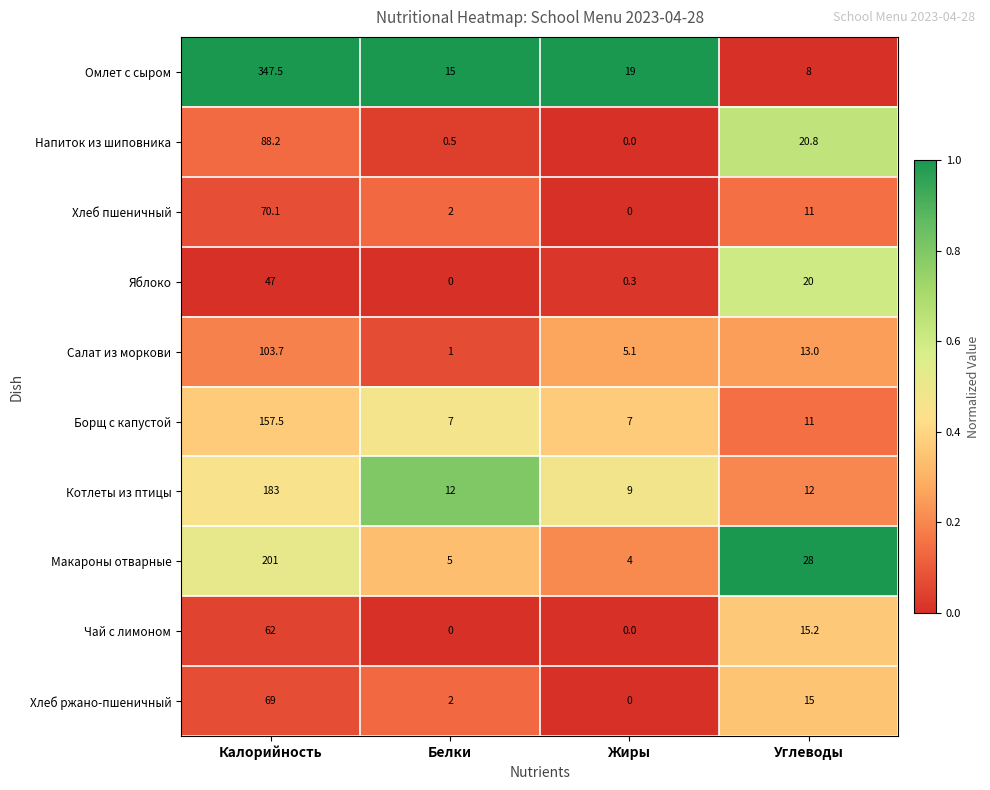

How many values in the Салат из моркови series are below 13?

2